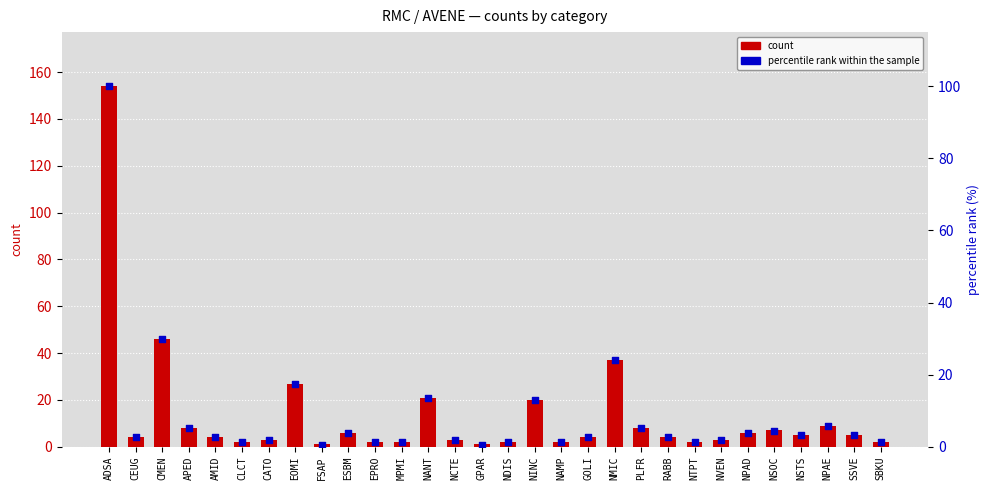

At which category is the sum across all series the highest?

ADSA